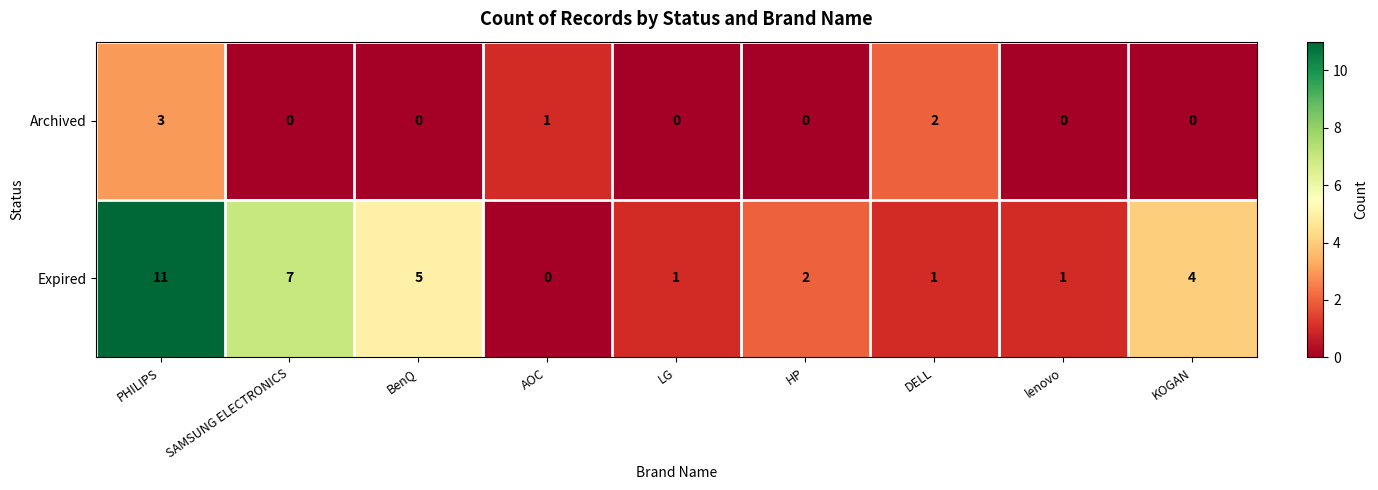

Which series has the largest range (max minus min)?

Expired